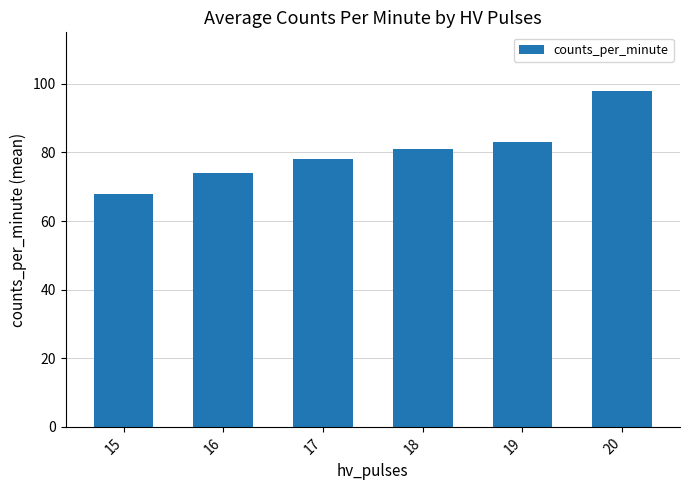

What is the difference between the values at 17 and 18?

3